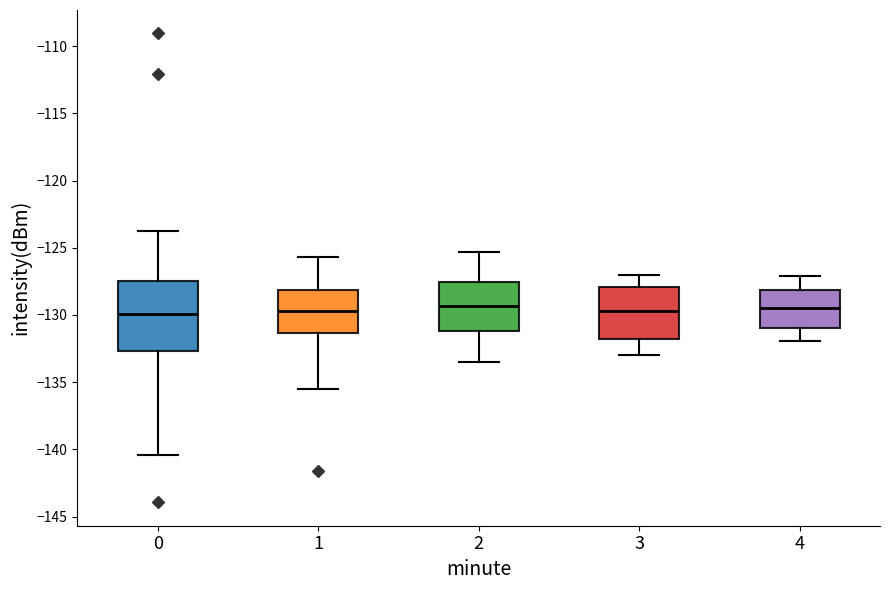

Where does the median line of the box at x = 2 sit on the y-axis? The values are not printed on the chart, so give them approximately, as read against the axis.

-129.5